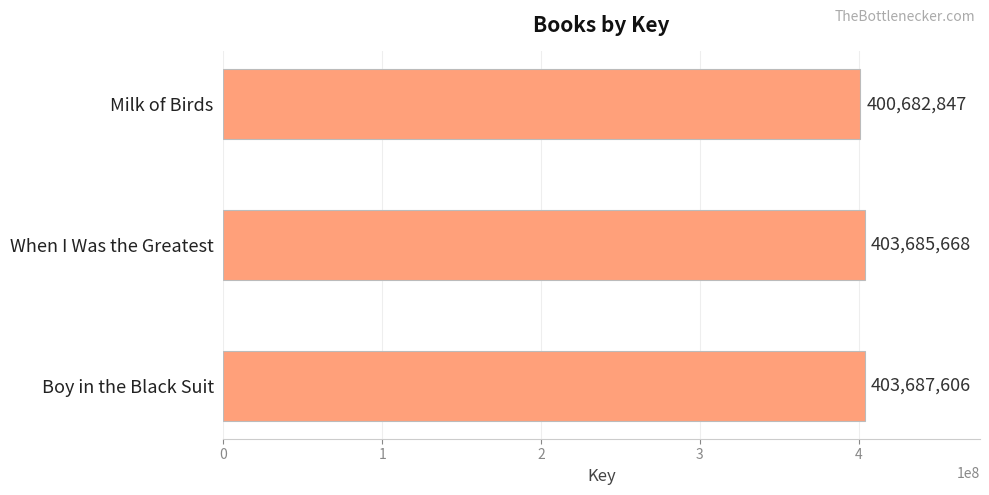

How many categories are shown in the chart?

3